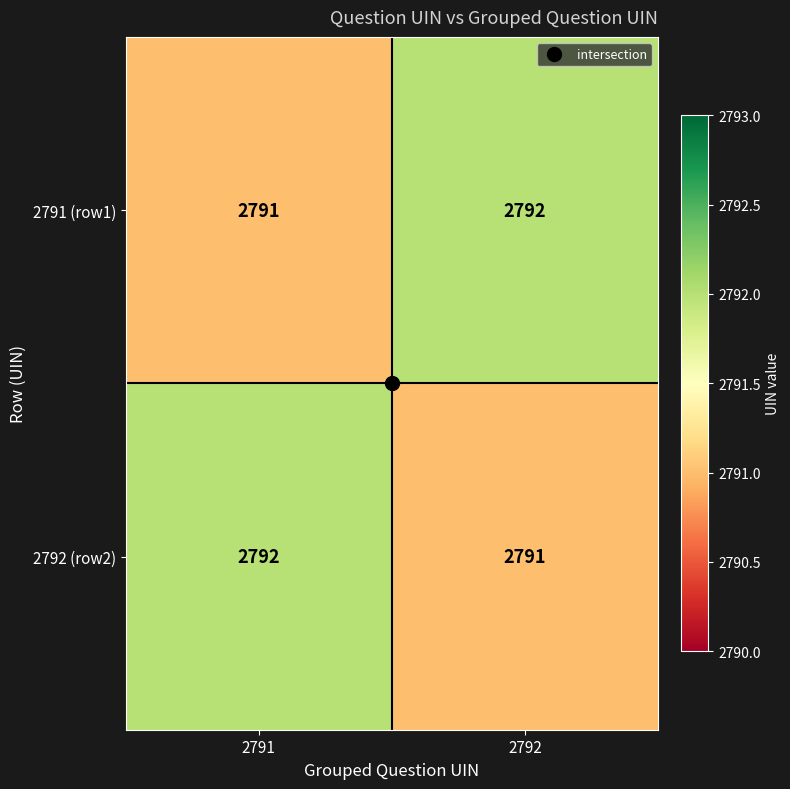

The value of 2791 (row1) at 2791 is 1560. True or false?

False